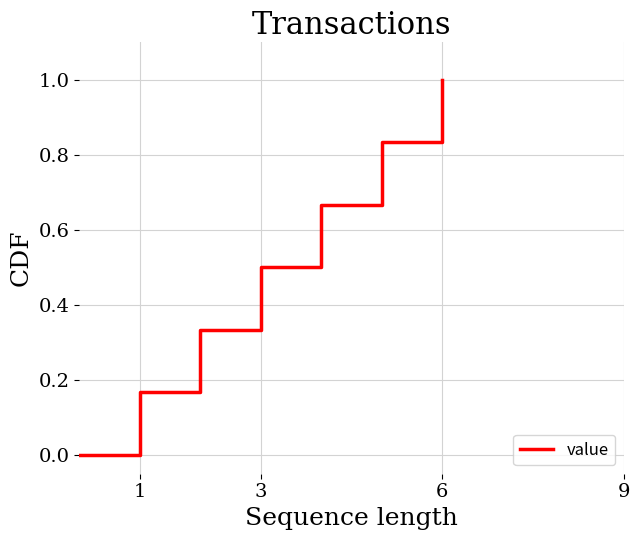

What is the maximum value shown in the chart?

1.0